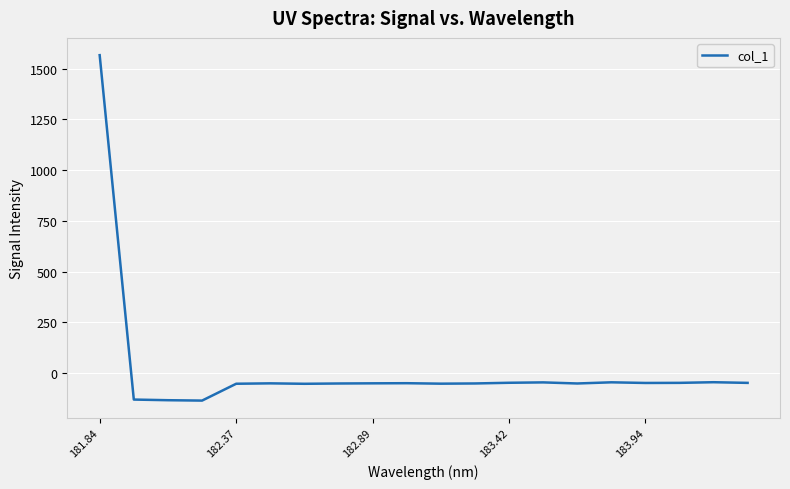

What is the smallest value displayed?

-136.1